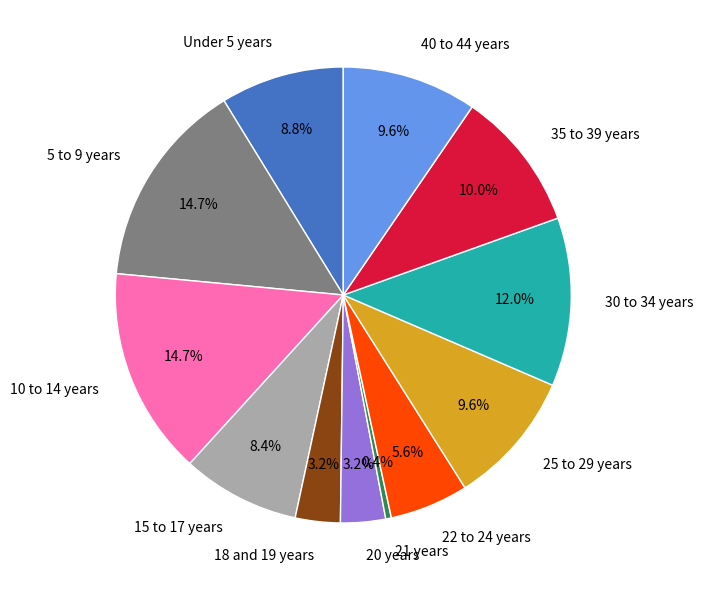

What percentage do Under 5 years and 5 to 9 years together represent?

23.5%